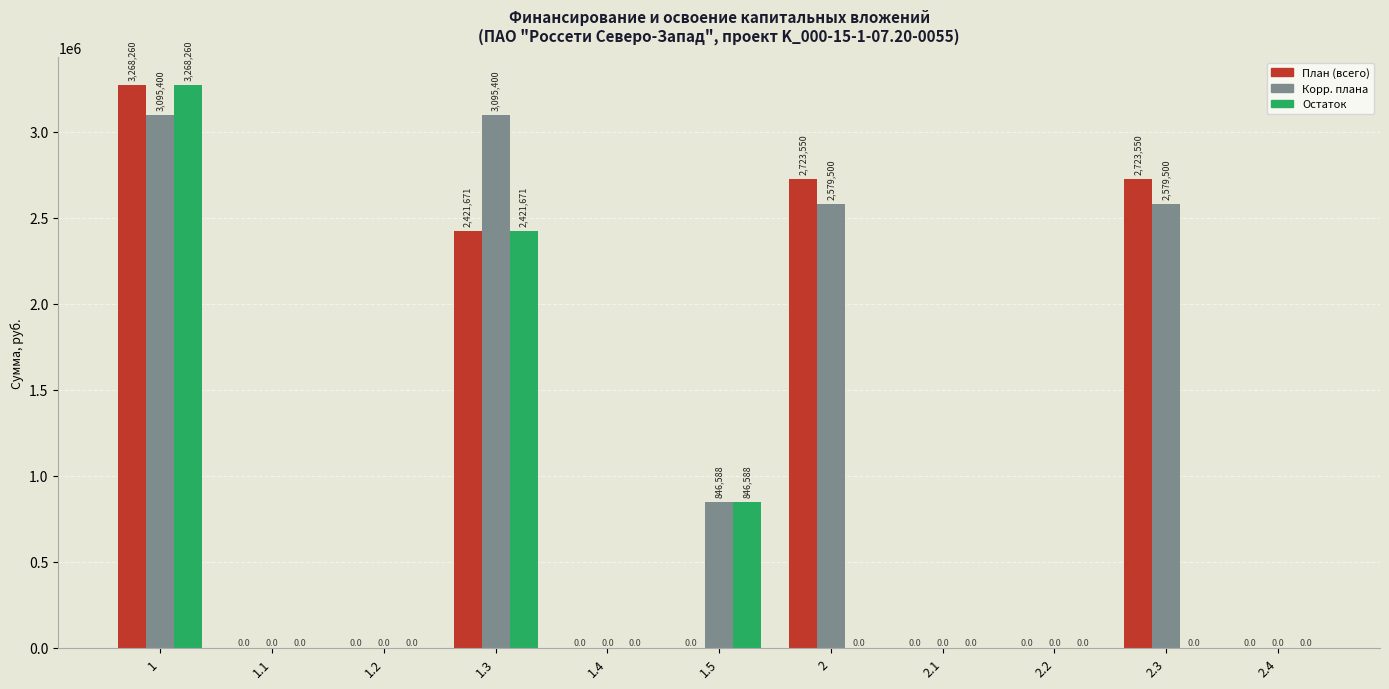

What is the sum of all Корр. плана values?

12196388.3